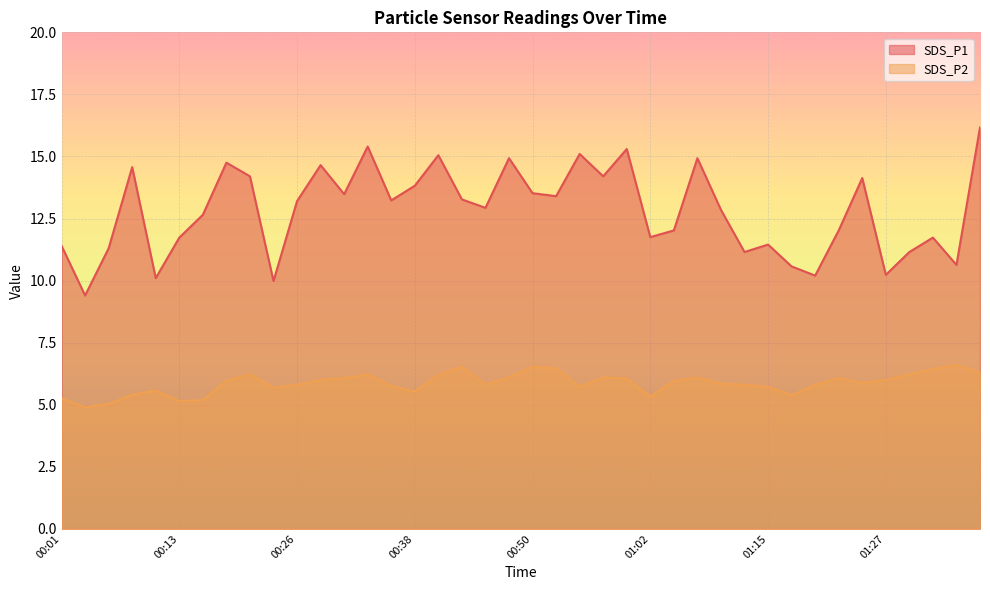

What is the label of the 4th point from the right?

01:29